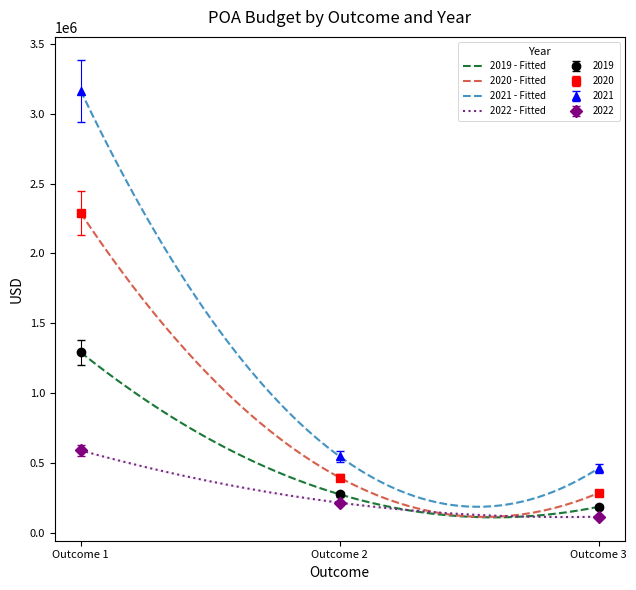

What are all the series names shown in the legend?

2019, 2020, 2021, 2022